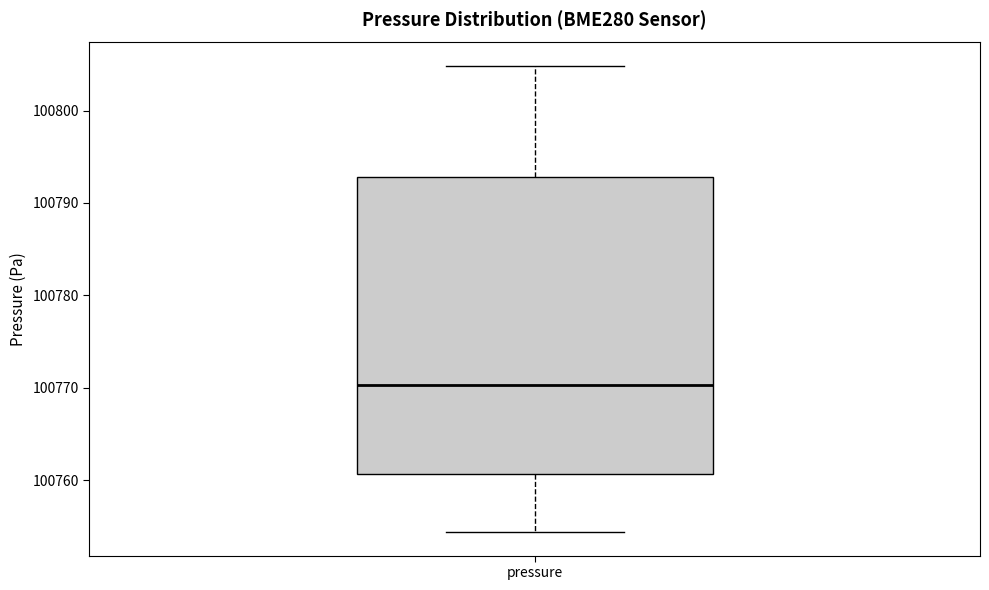

Transcribe this box plot: give where the median line is, the range the box spans, and where the two whiskers end, as read against the y-axis. The values are not printed on the chart, so give them approximately, as read against the axis.

median 100770, box 100761 to 100793, whiskers 100754 to 100805